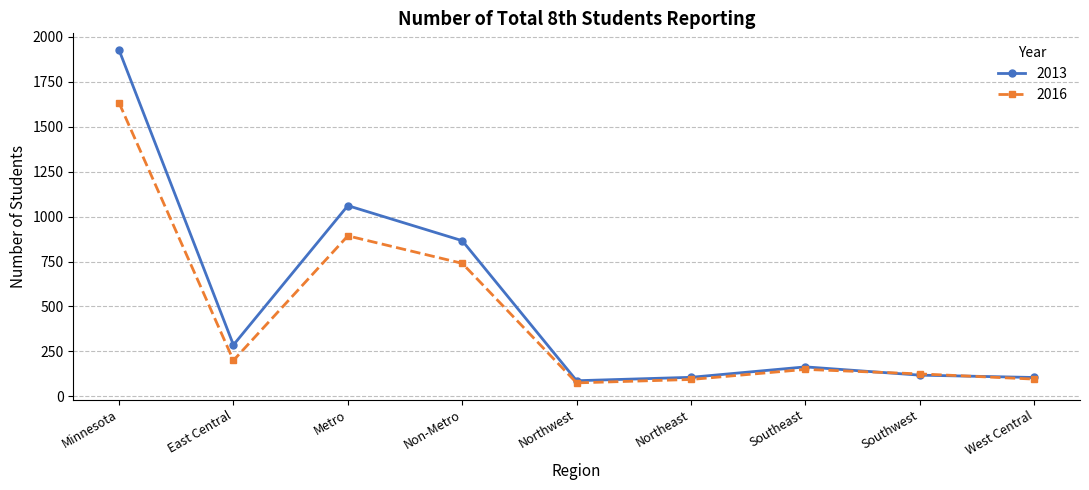

At how many categories does at least one series exceed 307?

3